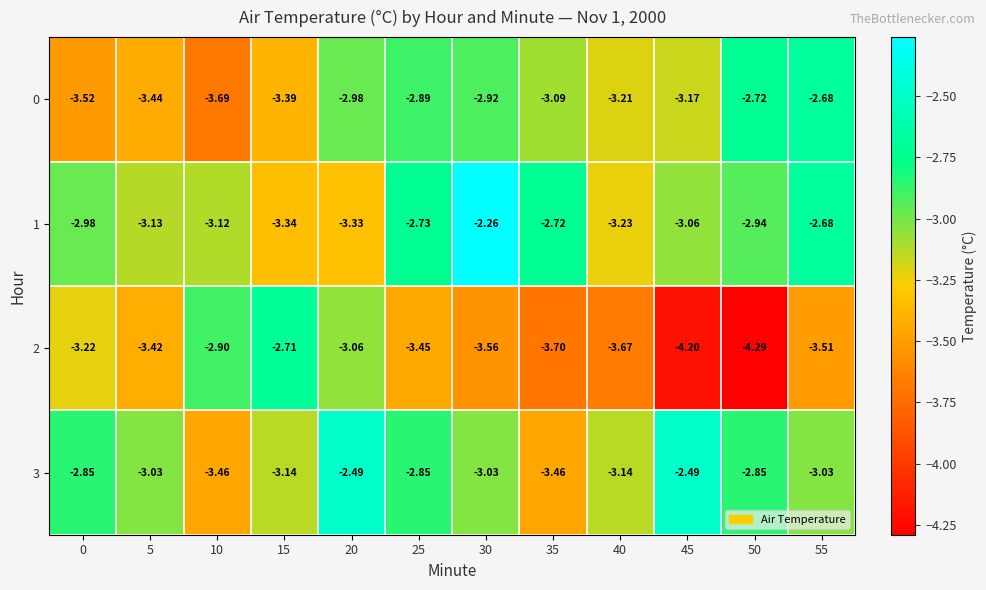

How many series are shown in this chart?

4